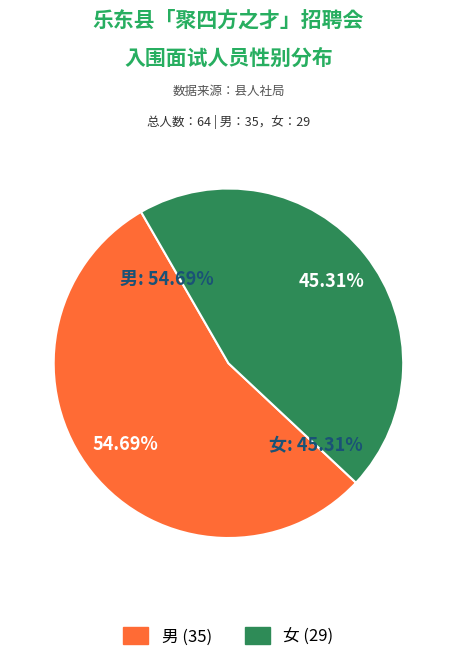

What is the ratio of the value at 女 to the value at 男?

0.8